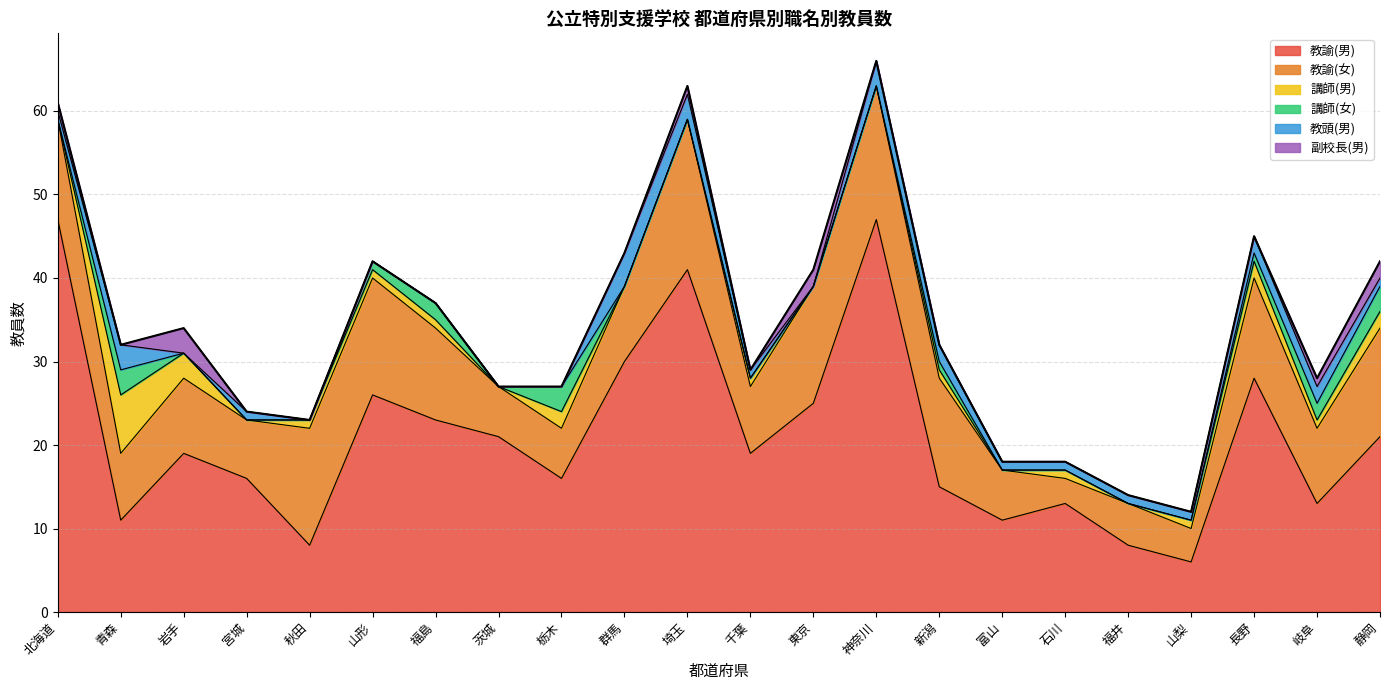

At which label is 教諭(男) closest to 26?

山形